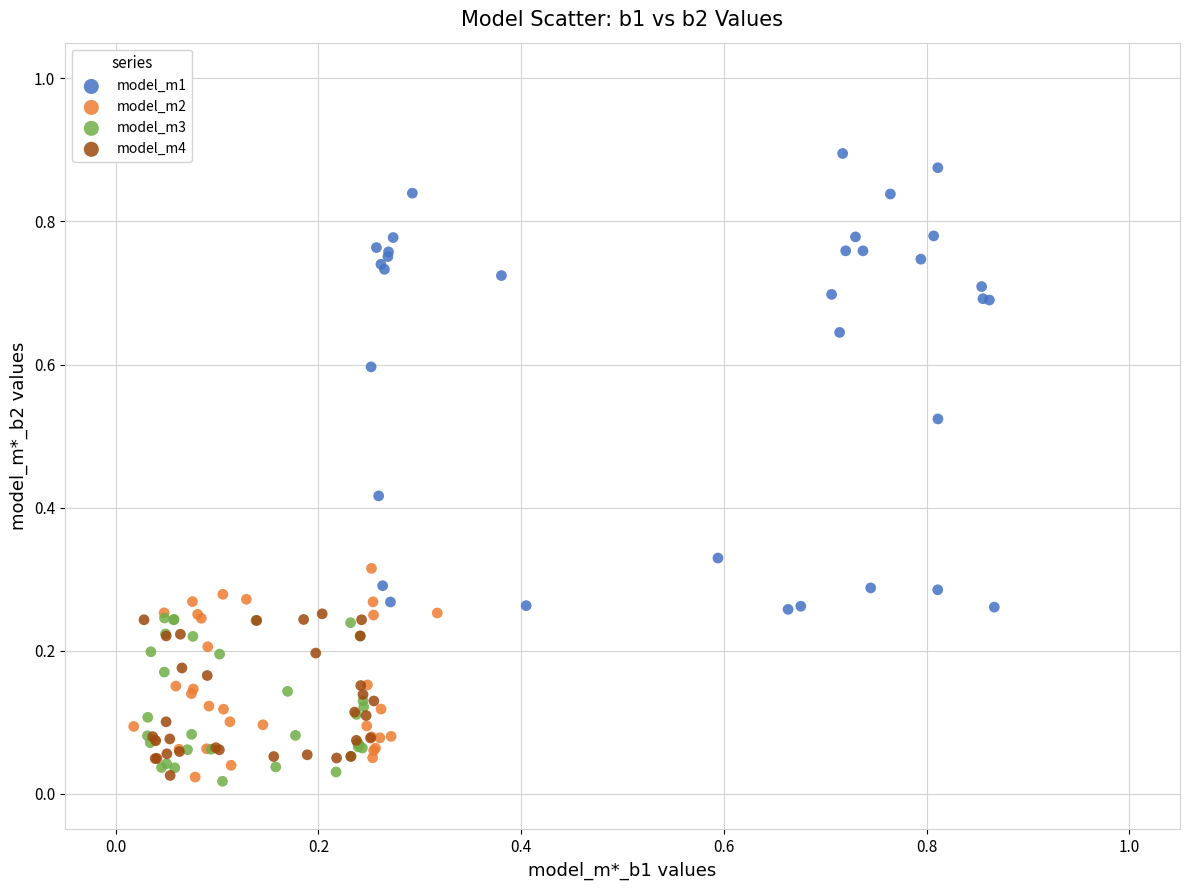

Which series contains the highest Y value?

model_m1